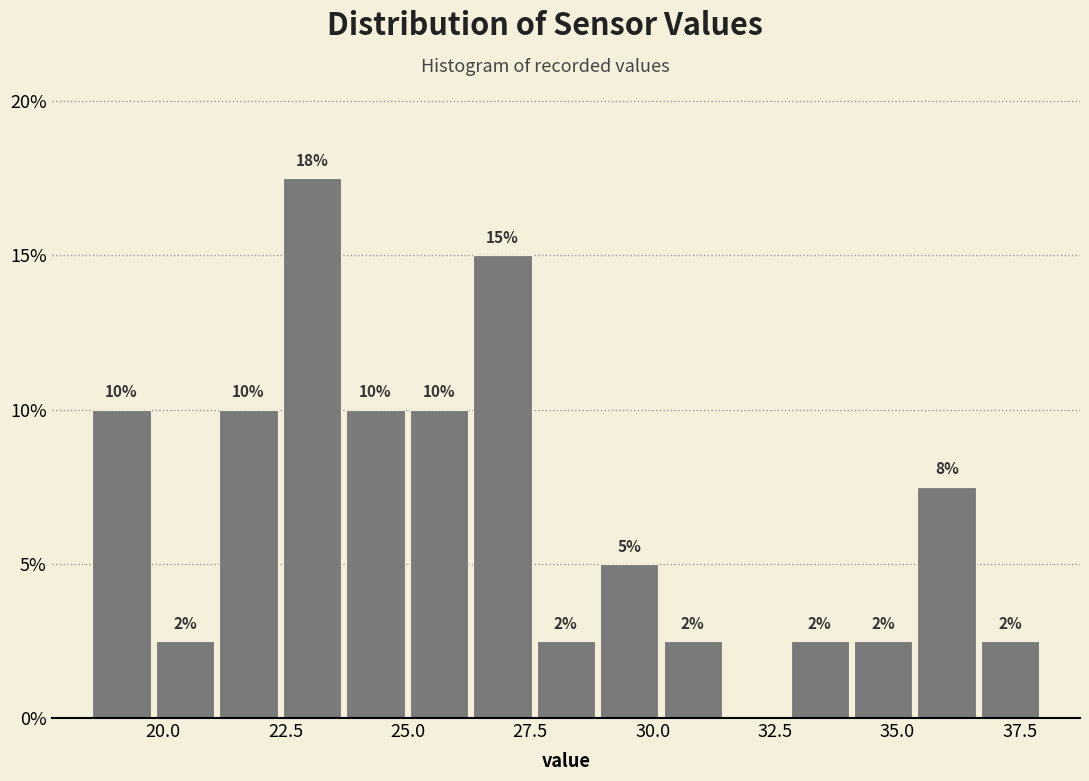

Read against the x-axis, roughly where is the centre of the tallest bar?

23.0